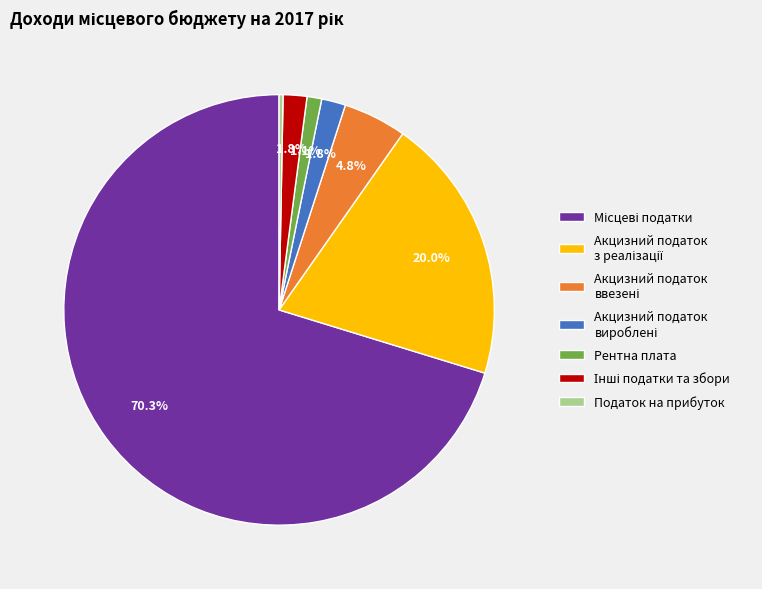

Is there a majority slice in this chart?

Yes